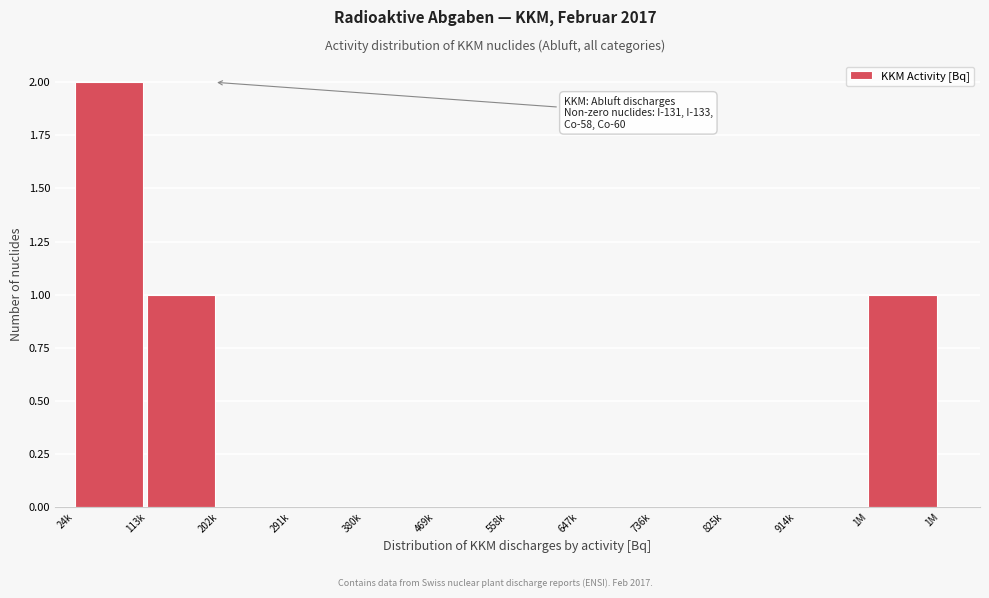

Reading left to right, list all the values displayed in this chart.

24k=2	113k=1	202k=0	291k=0	380k=0	469k=0	558k=0	647k=0	736k=0	825k=0	914k=0	1M=1